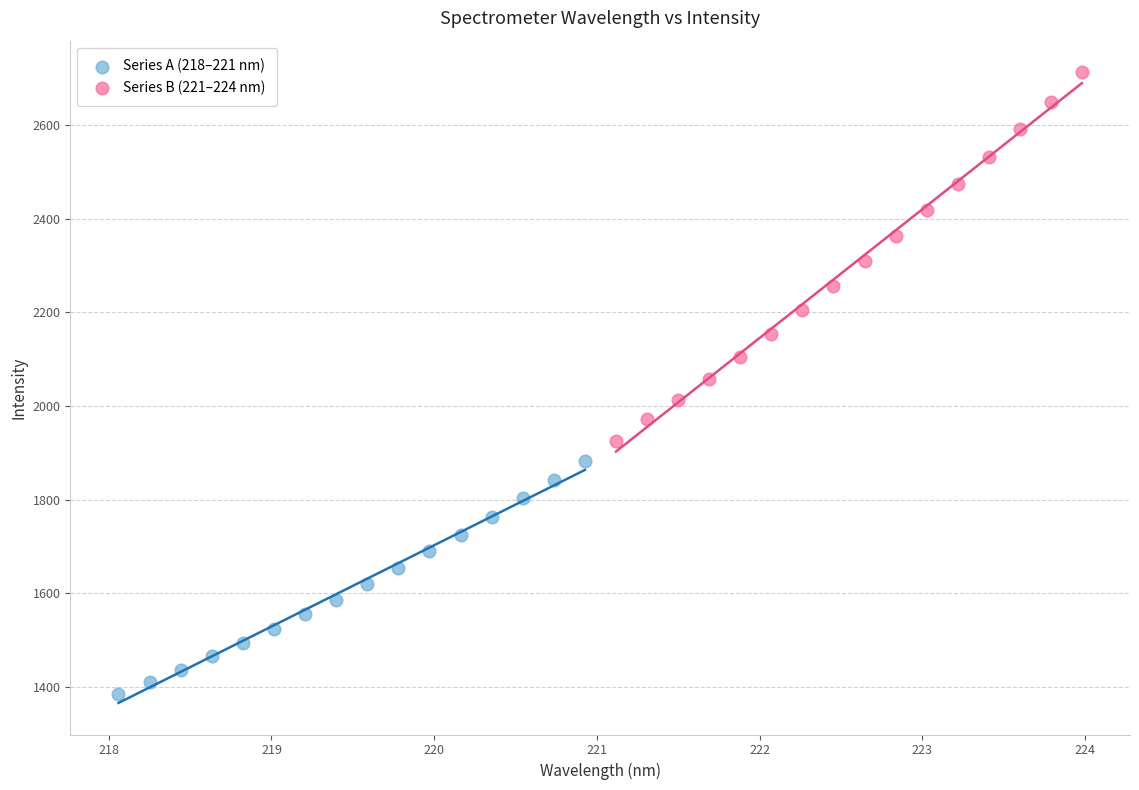

What are all the series names shown in the legend?

Series A (218–221 nm), Series B (221–224 nm)